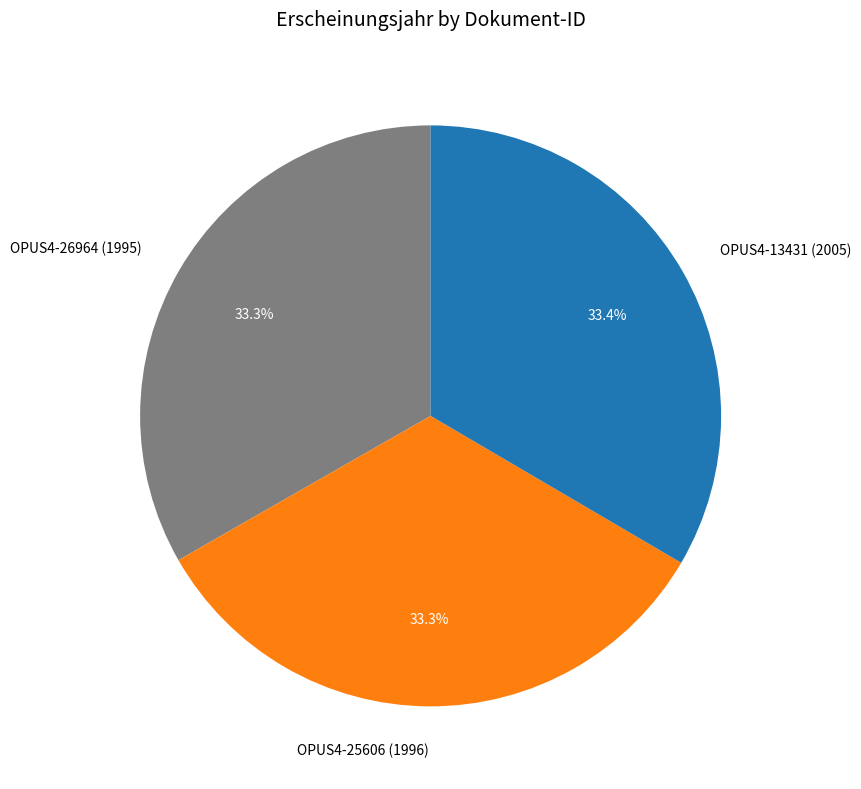

True or false: OPUS4-13431 (2005) accounts for 33% of the total.

True